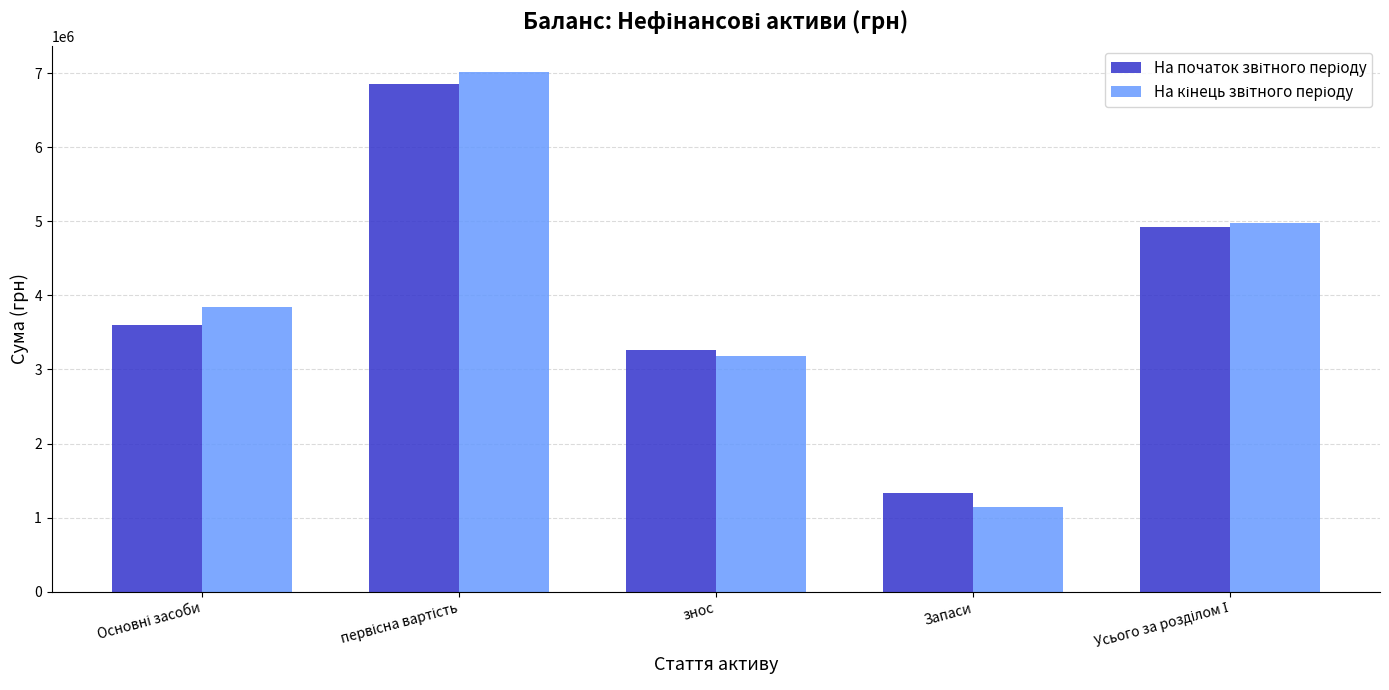

Which label corresponds to the smallest value in the chart?

Запаси